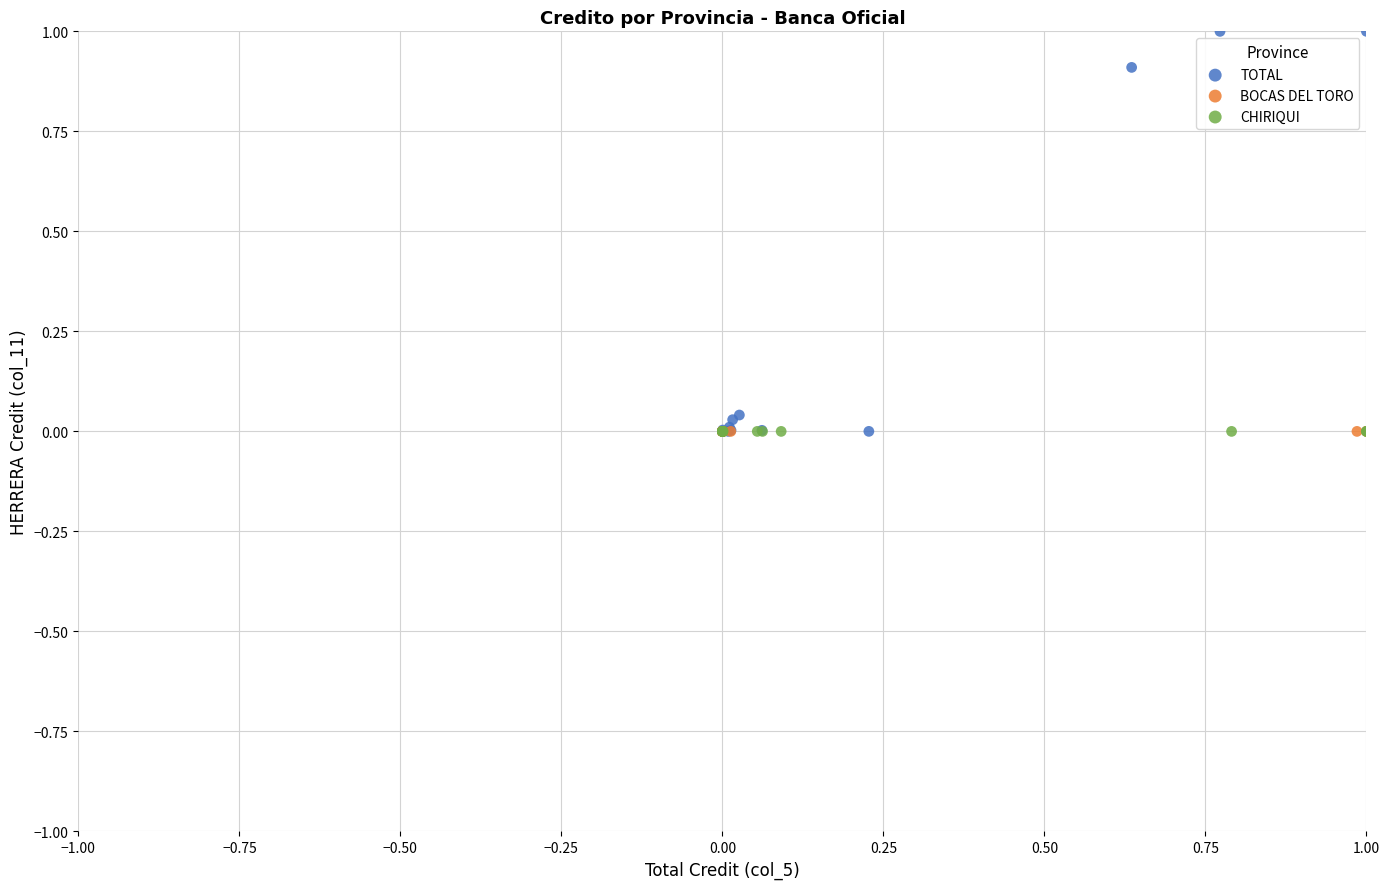

Which series reaches the maximum Y coordinate?

TOTAL